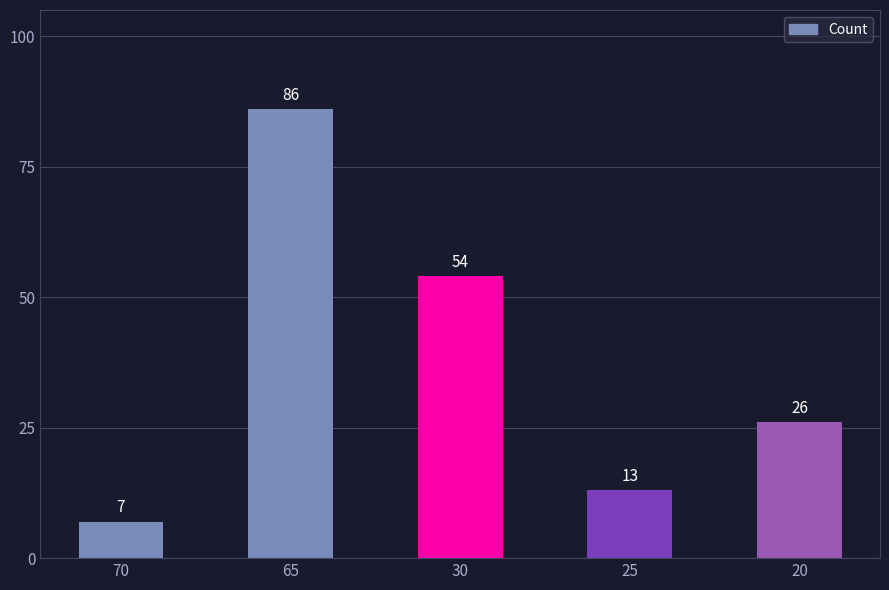

What is the average value?

37